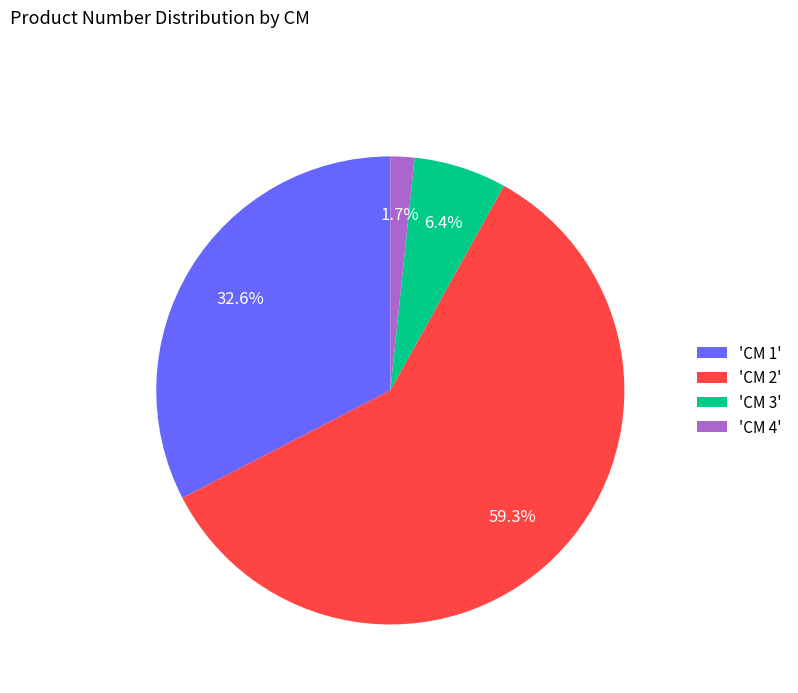

Which has a higher value, 'CM 3' or 'CM 2'?

'CM 2'